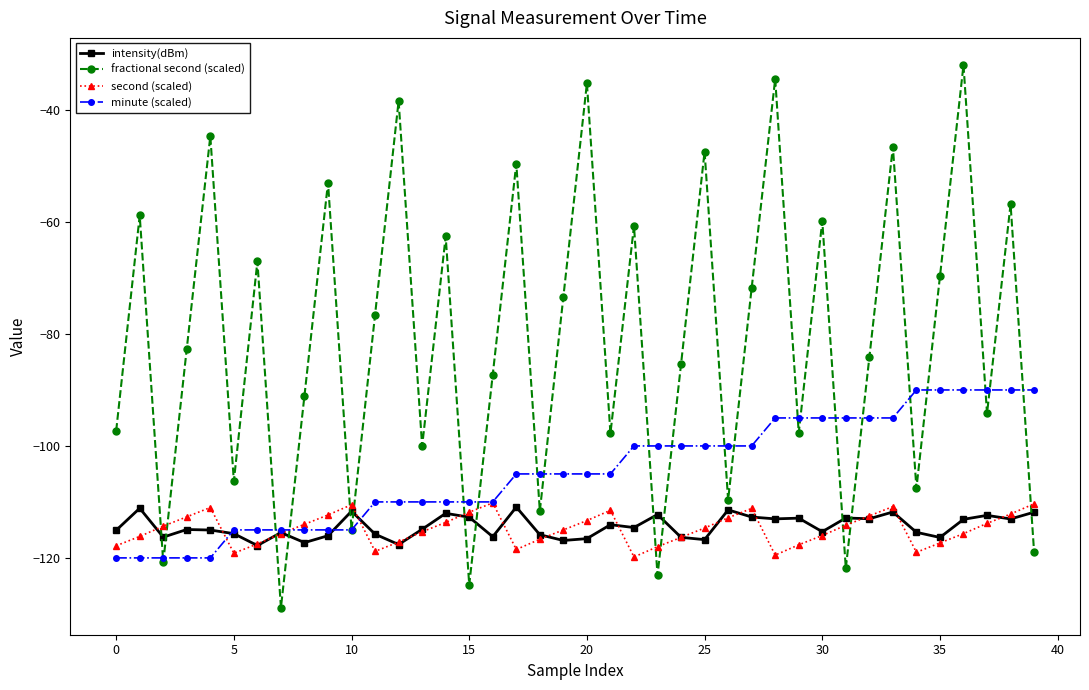

What is the minimum value shown in the chart?

-128.9